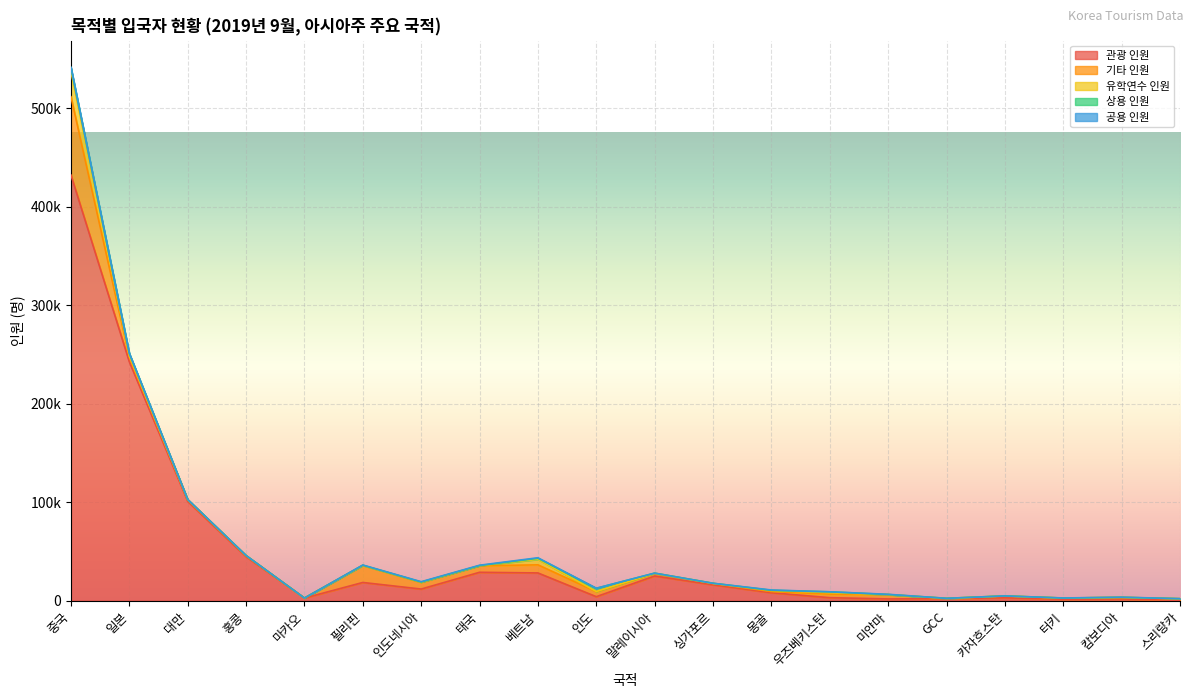

List the labels in order of 상용 인원 value, largest first.

중국, 인도, 일본, 베트남, 우즈베키스탄, 필리핀, 말레이시아, 인도네시아, 싱가포르, 몽골, 대만, 스리랑카, 태국, 홍콩, 캄보디아, GCC, 터키, 미얀마, 카자흐스탄, 마카오